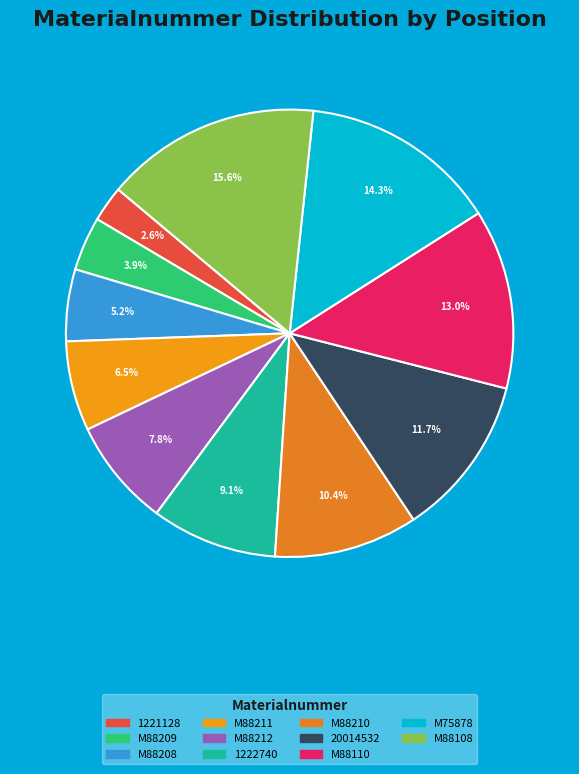

True or false: 1221128 accounts for 8% of the total.

False